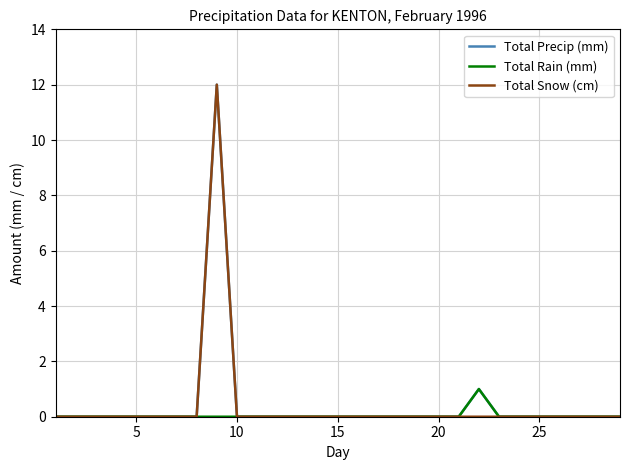

How many lines are shown in the chart?

3